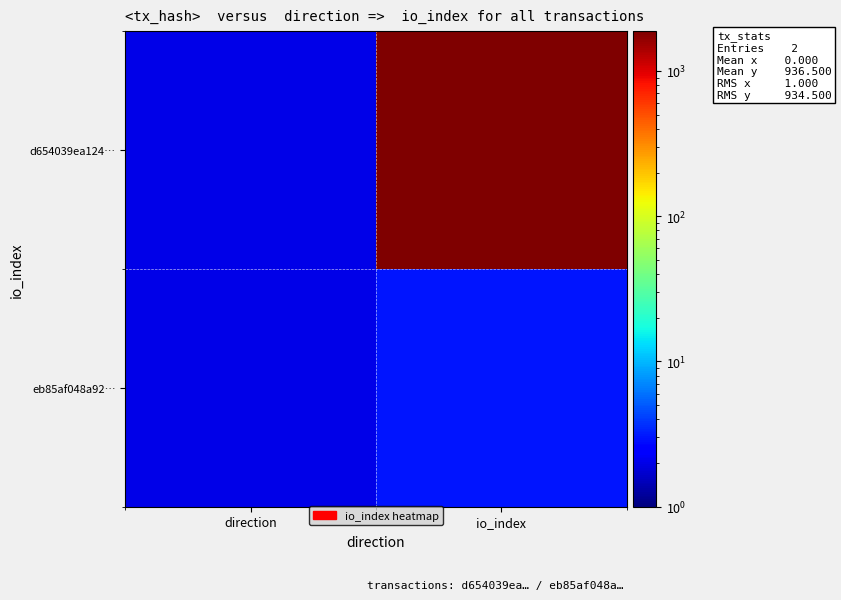

At how many categories does at least one series exceed 689?

1